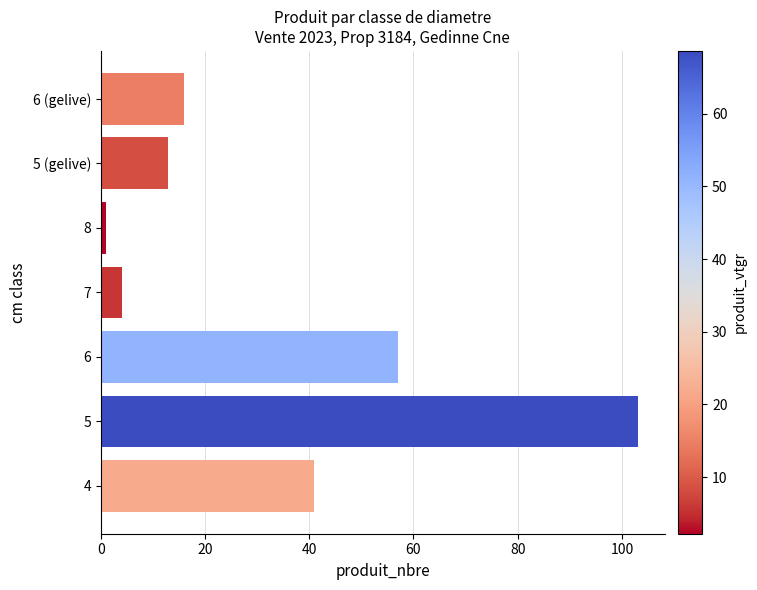

What is the difference between the maximum and second lowest values?

99